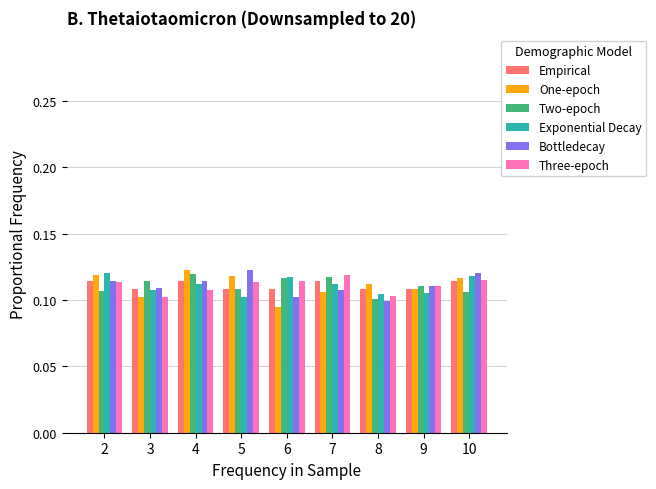

At how many categories does at least one series exceed 0?

9